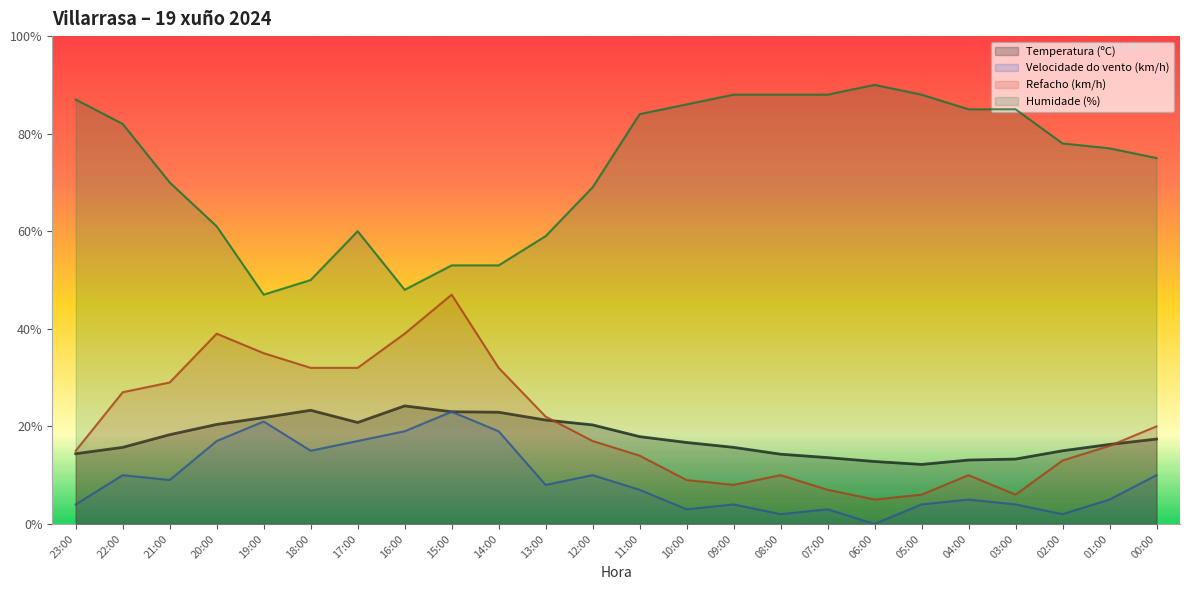

True or false: Velocidade do vento (km/h) and Refacho (km/h) intersect in this chart.

False